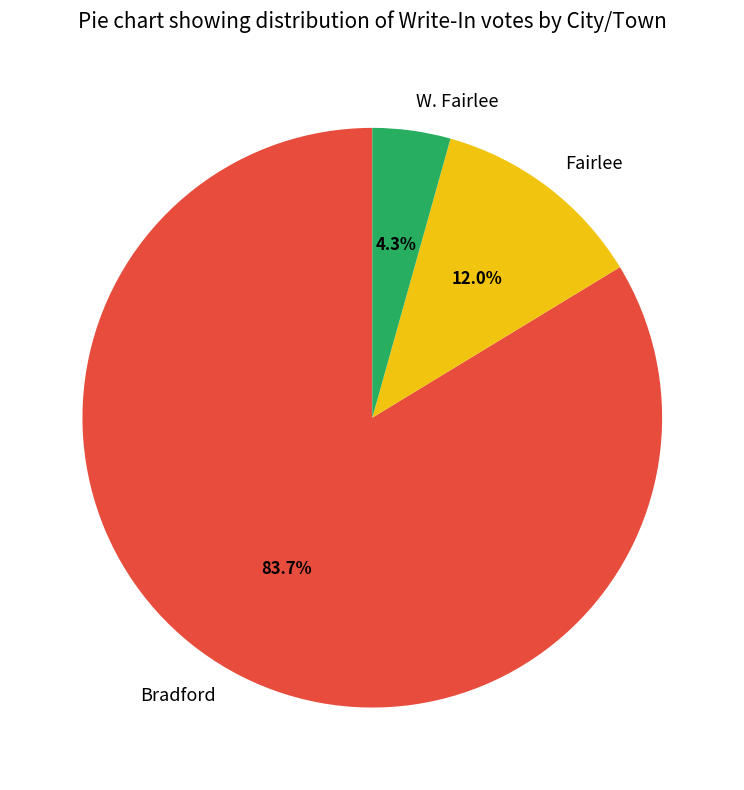

Which category has the smallest portion of the pie?

W. Fairlee